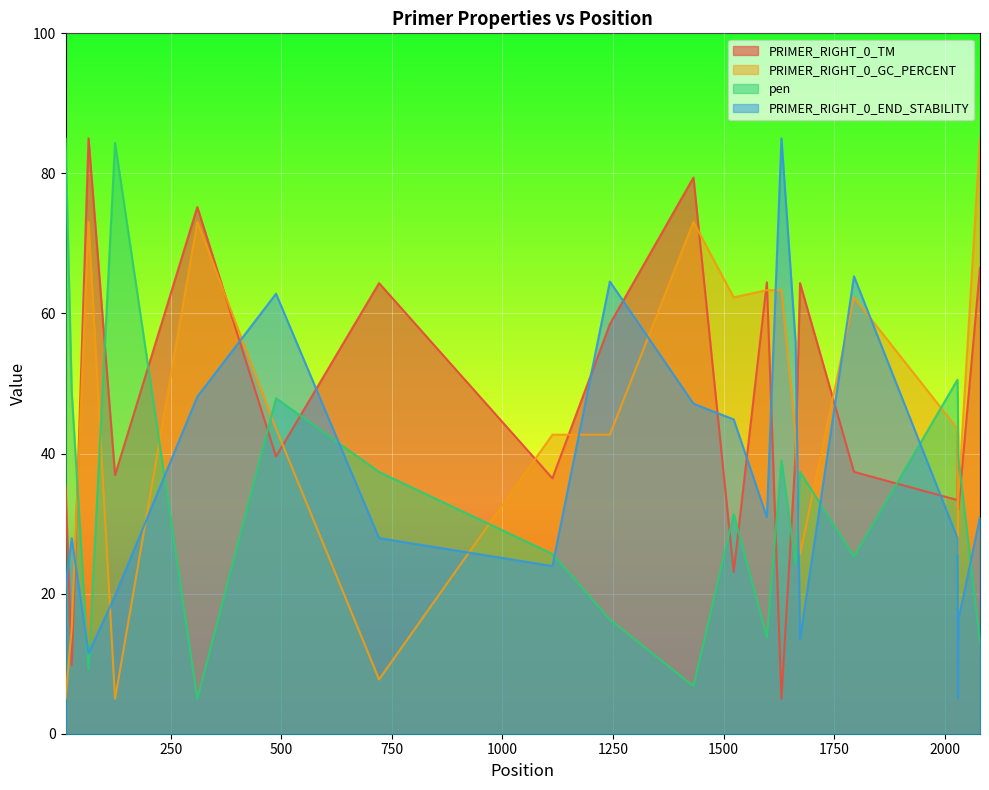

How many values in the PRIMER_RIGHT_0_GC_PERCENT series exceed 43?

10